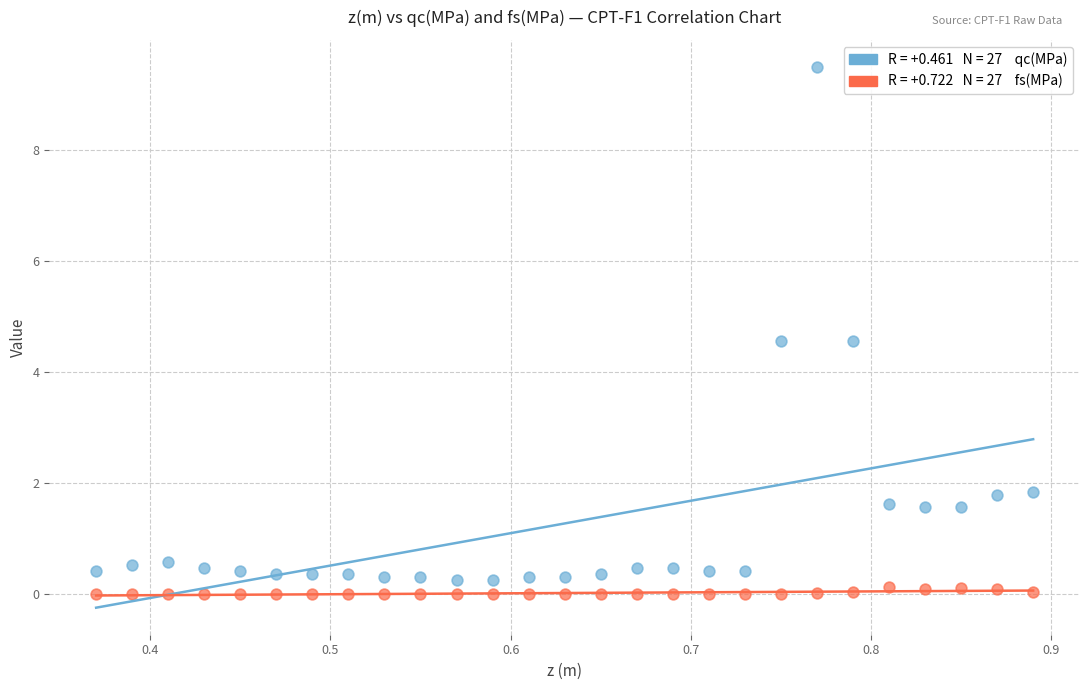

Across all data points, what is the range of X values (max minus min)?

0.5